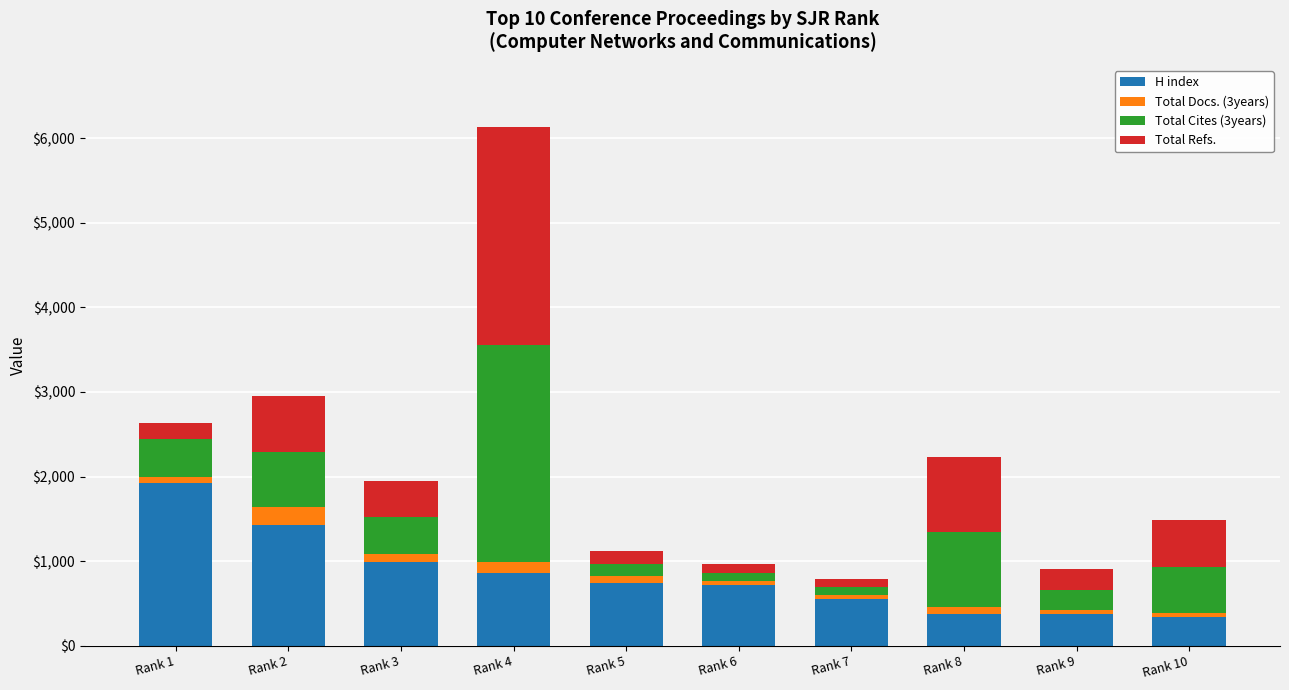

At which category is the sum across all series the highest?

Rank 4